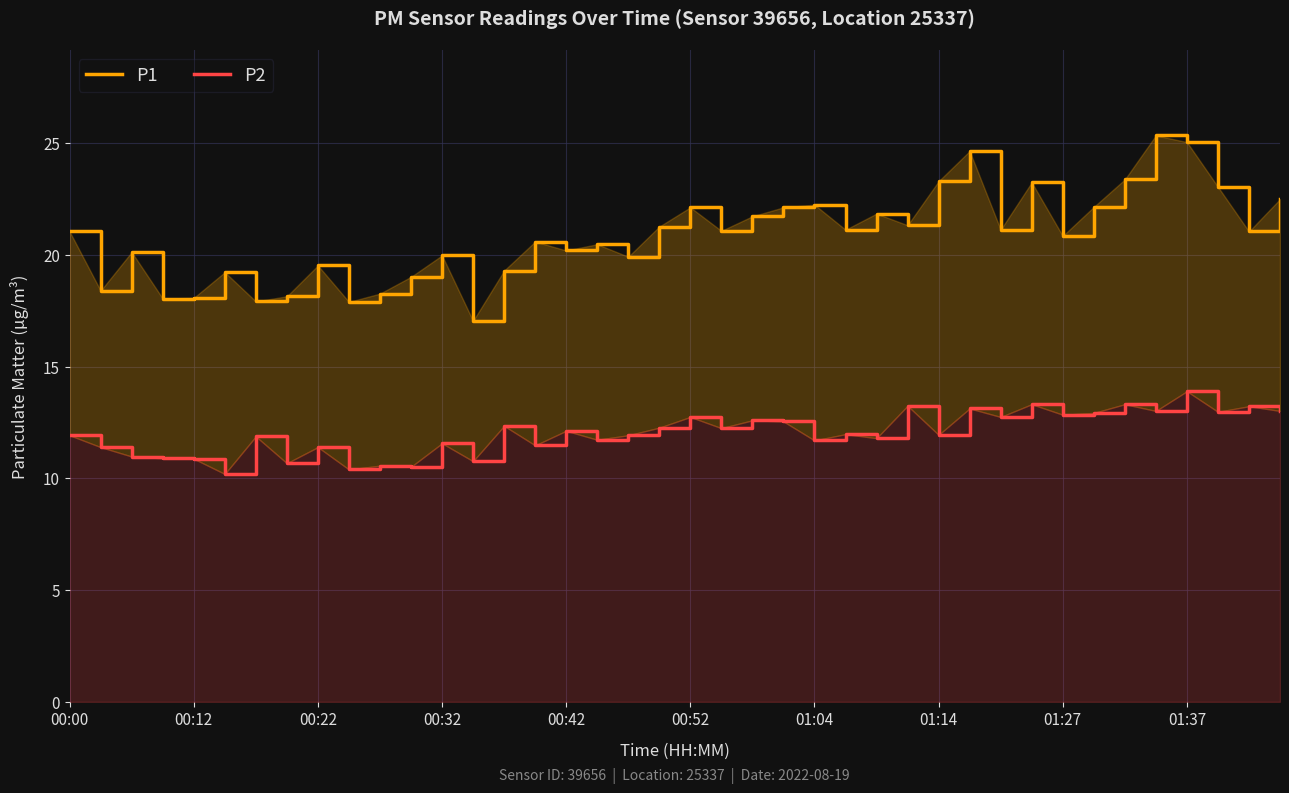

How many values in the P2 series exceed 11?

31